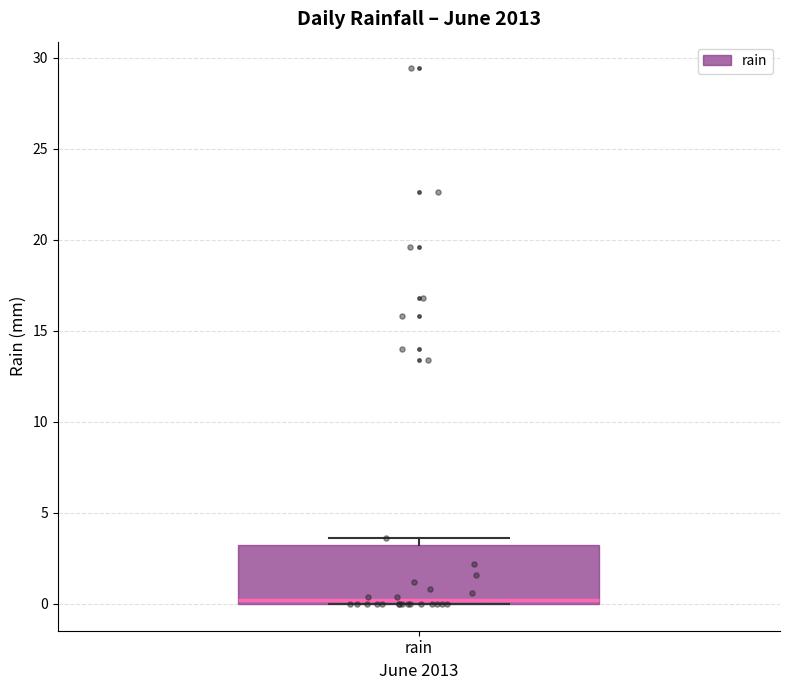

Read this box plot against the y-axis: the position of the median line, the range covered by the box, and the ends of both whiskers. The values are not printed on the chart, so give them approximately, as read against the axis.

median 0.0 (just above the box's lower edge), box 0.0 to 3.5, whiskers 0.0 to 3.5 (just above the box's upper edge)